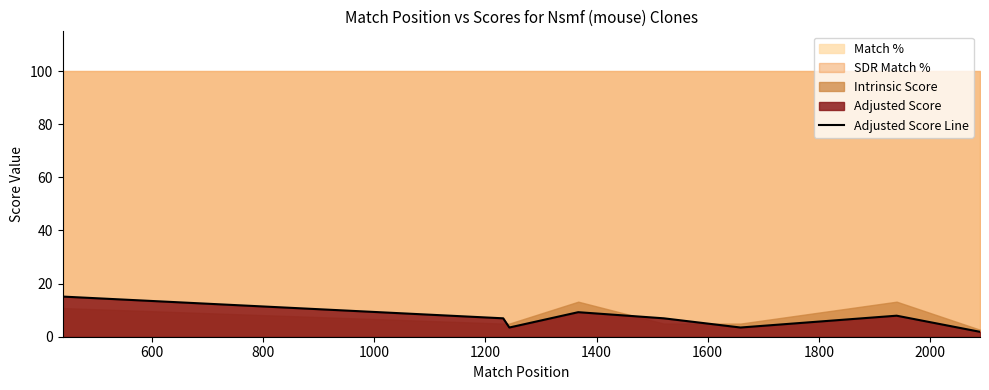

Count the number of categories in the chart.

10